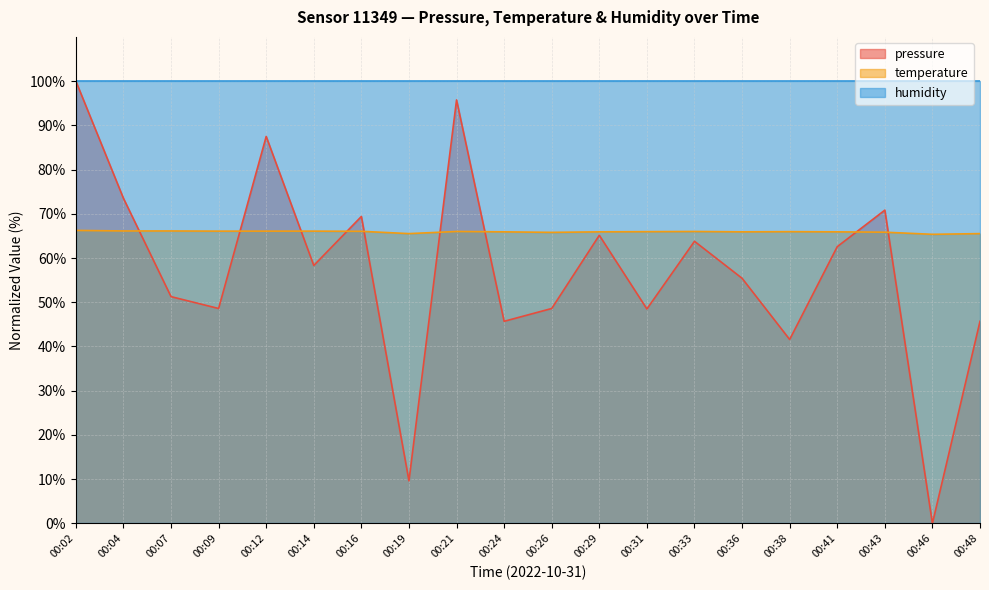

Count the number of categories in the chart.

20